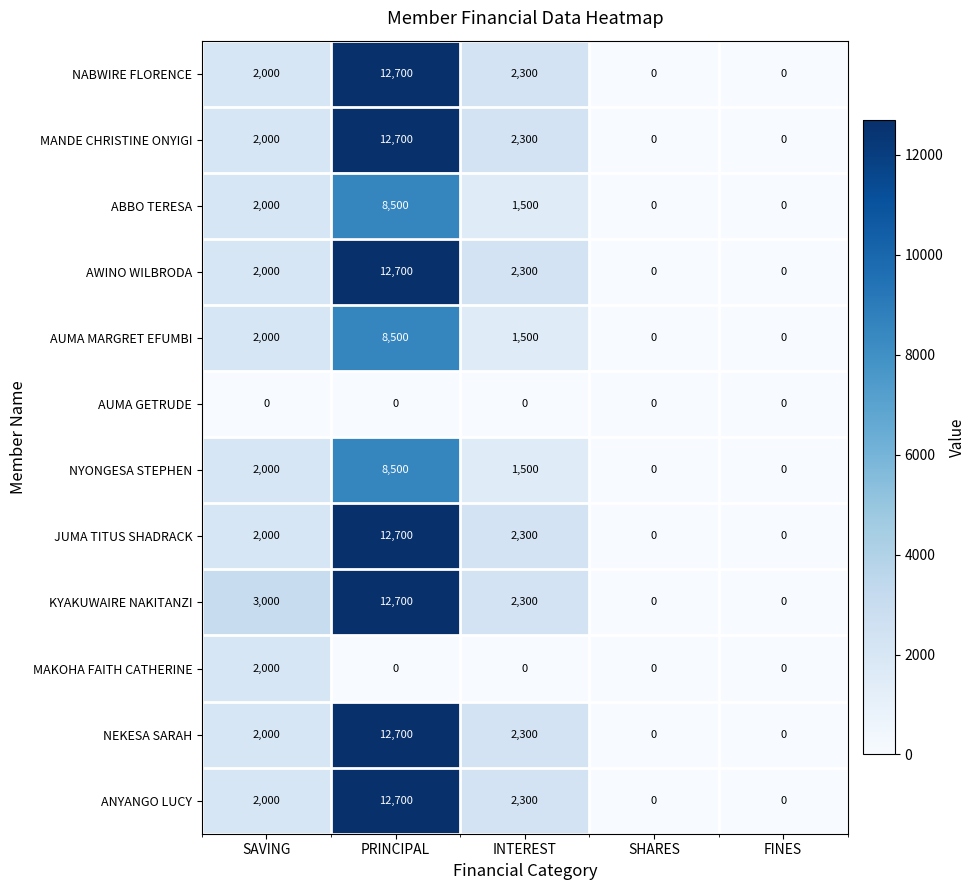

At how many categories does at least one series exceed 1101?

3